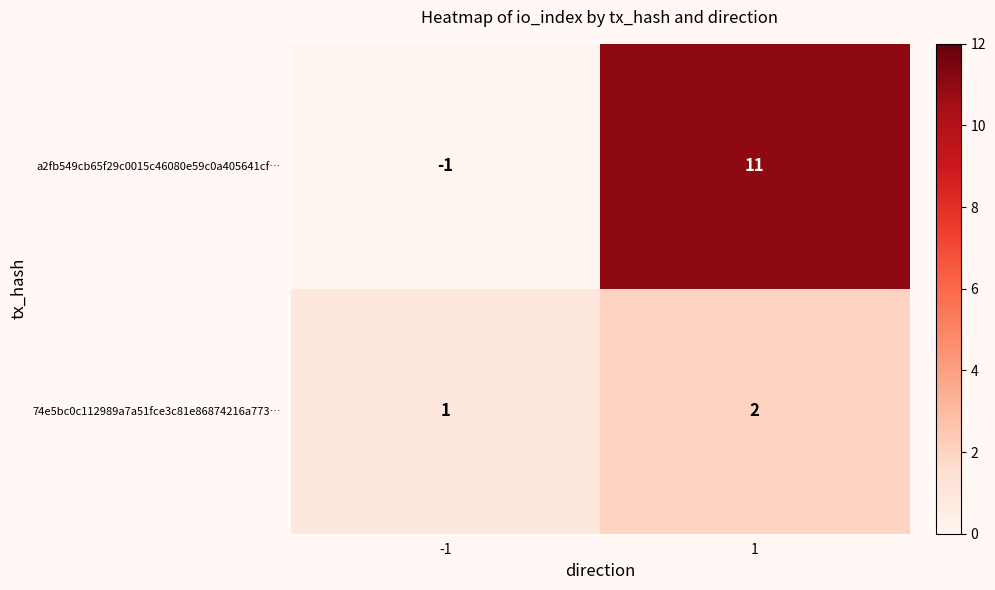

Which label corresponds to the smallest value in the chart?

-1